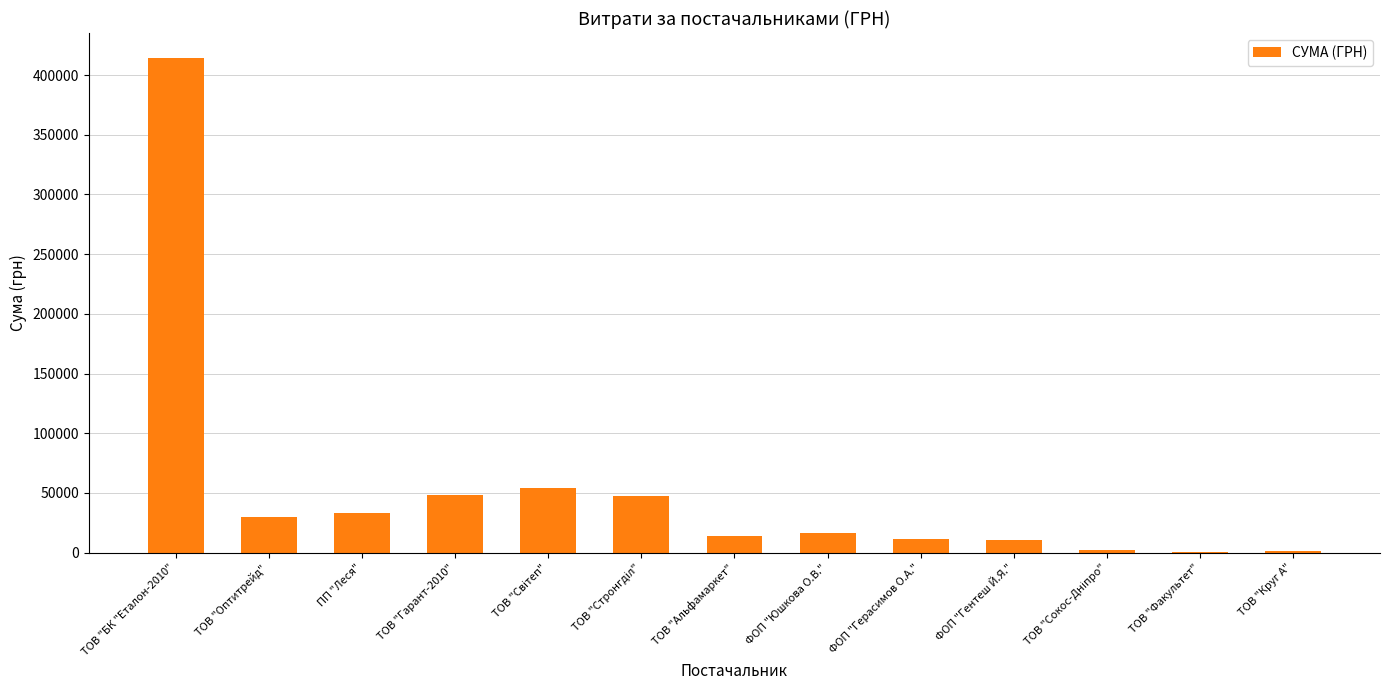

The value at ТОВ "БК "Еталон-2010" is 414430.6. True or false?

True